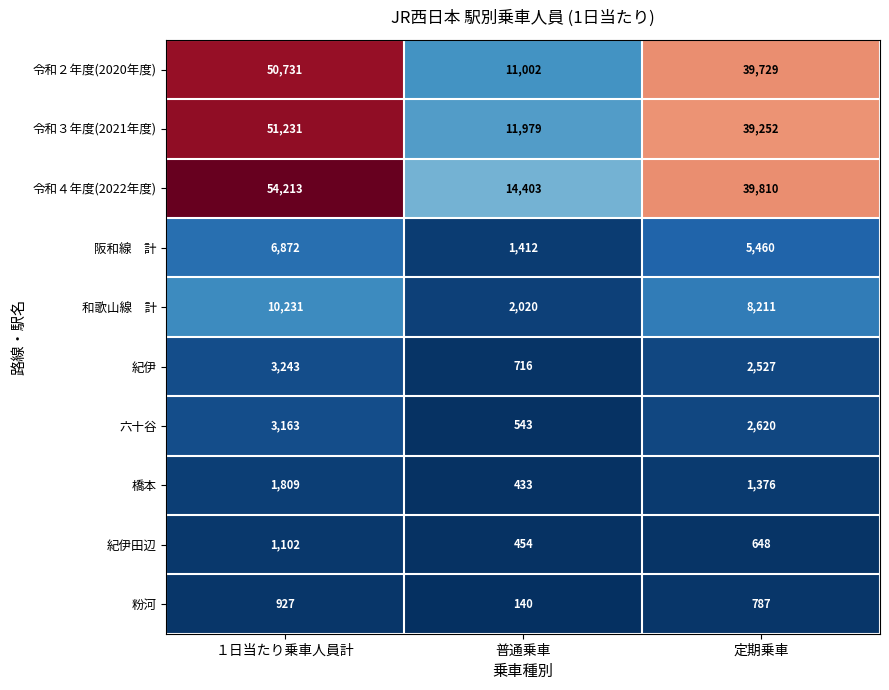

Is it true that 令和３年度(2021年度) equals 3169 at 普通乗車?

False